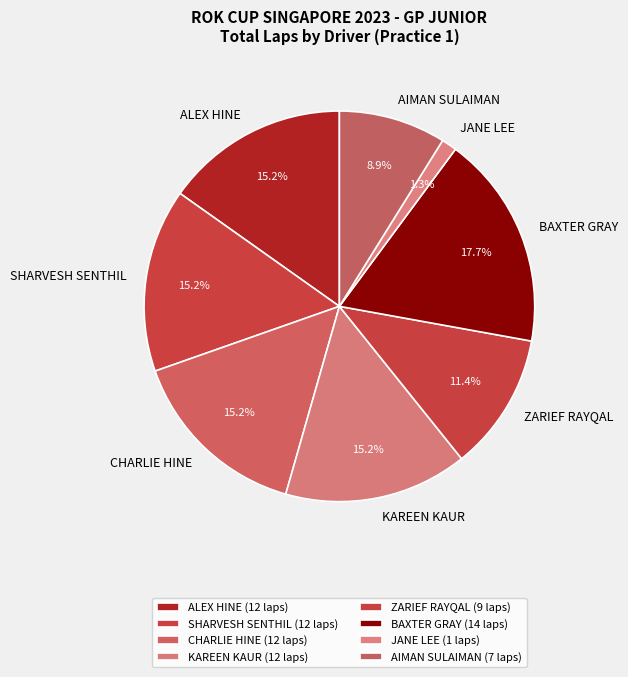

To the nearest percent, what is the difference between the largest and smallest slice percentages?

16%